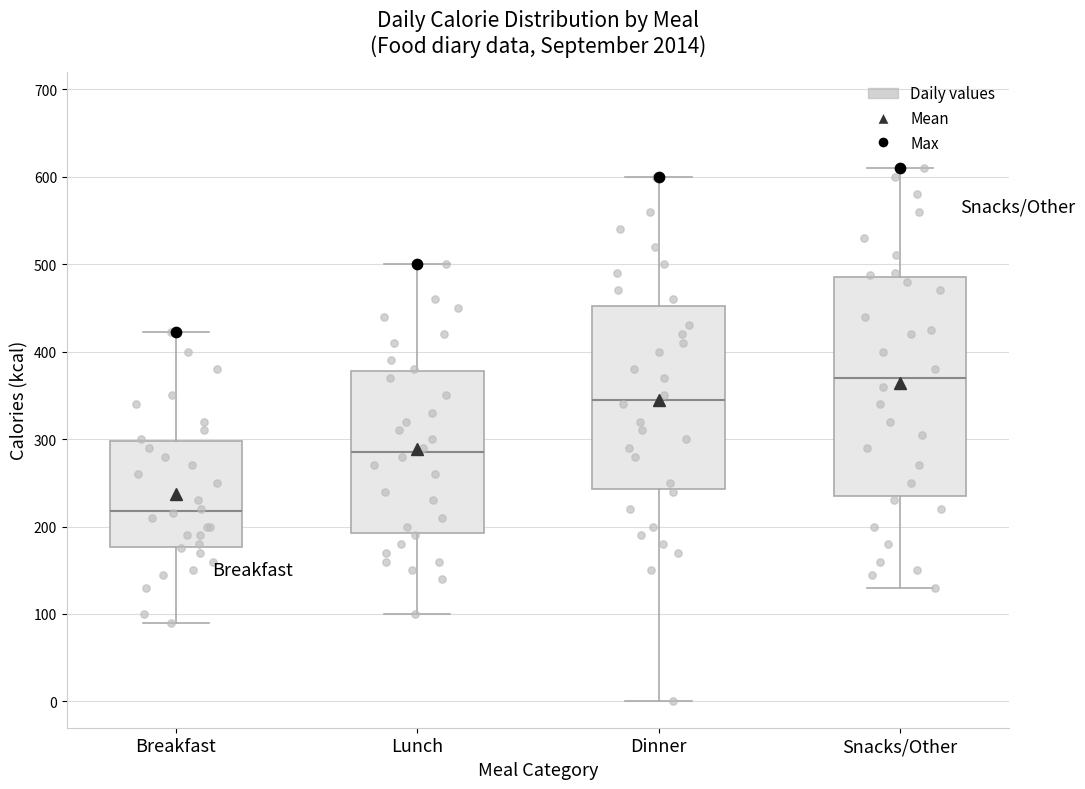

Reading left to right, transcribe this box plot: for each box, give where its median line is, the range the box spans, and where its two whiskers end, as read against the y-axis. The values are not printed on the chart, so give them approximately, as read against the axis.

Breakfast: median 220, box 180 to 300, whiskers 90 to 420
Lunch: median 290, box 190 to 380, whiskers 100 to 500
Dinner: median 350, box 240 to 450, whiskers 0 to 600
Snacks/Other: median 370, box 240 to 490, whiskers 130 to 610